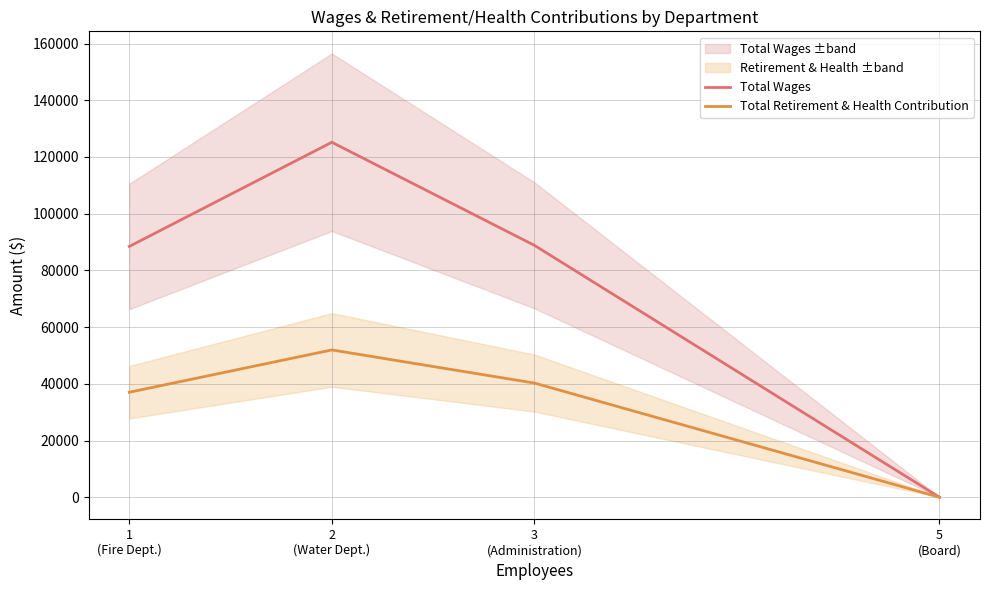

How many interior local peaks does the Total Wages series have?

1